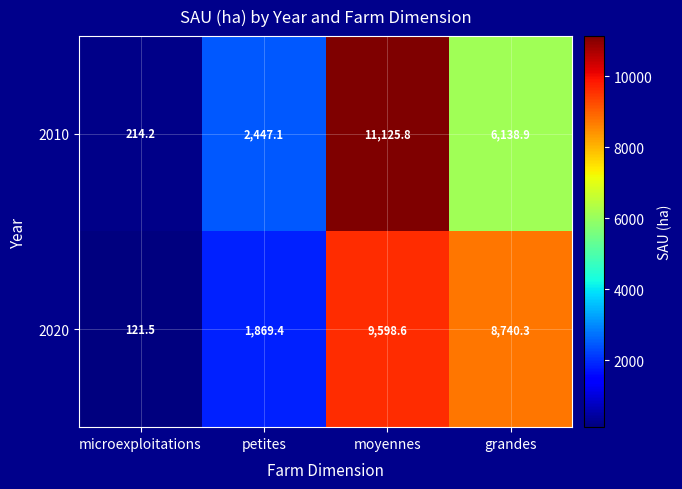

What is the minimum value for 2010?

214.2